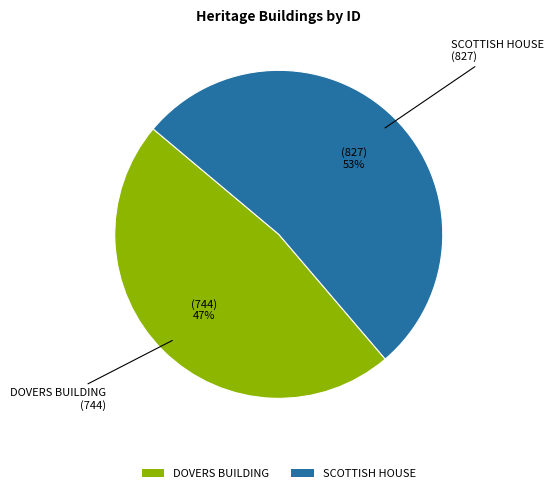

To the nearest percent, what percentage of the pie is SCOTTISH HOUSE?

53%